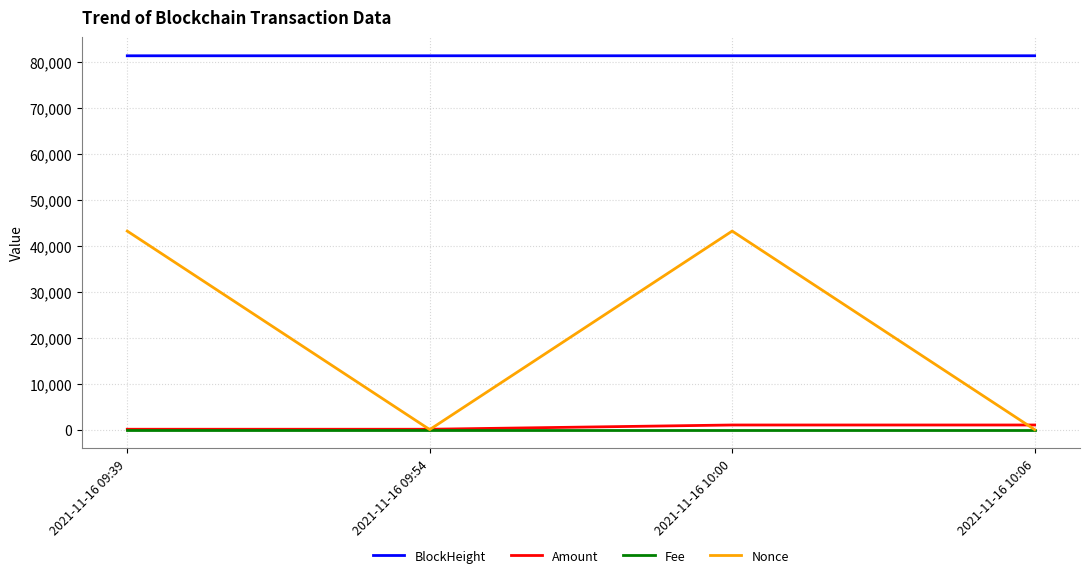

At how many categories does at least one series exceed 37762?

4